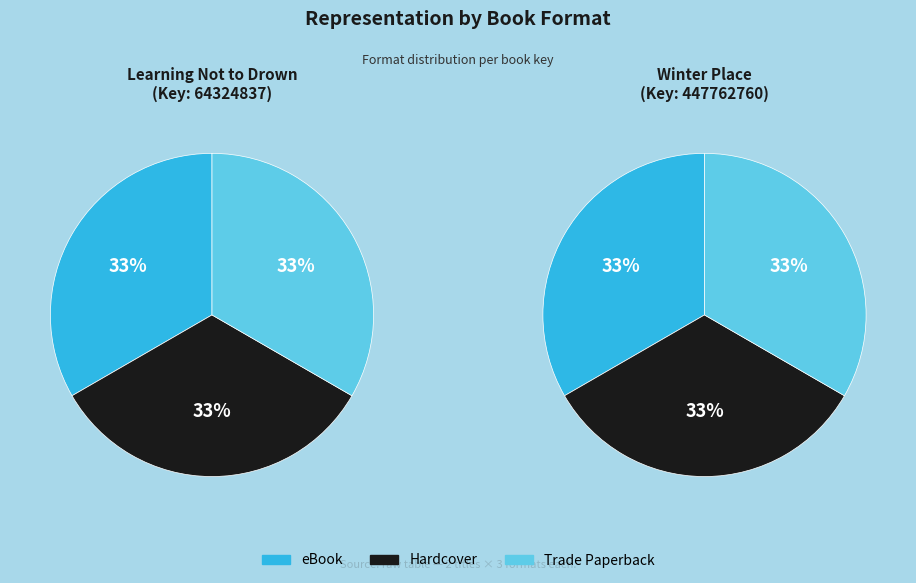

At 2, list the series in order from largest to smallest.

Winter Place, Learning Not to Drown